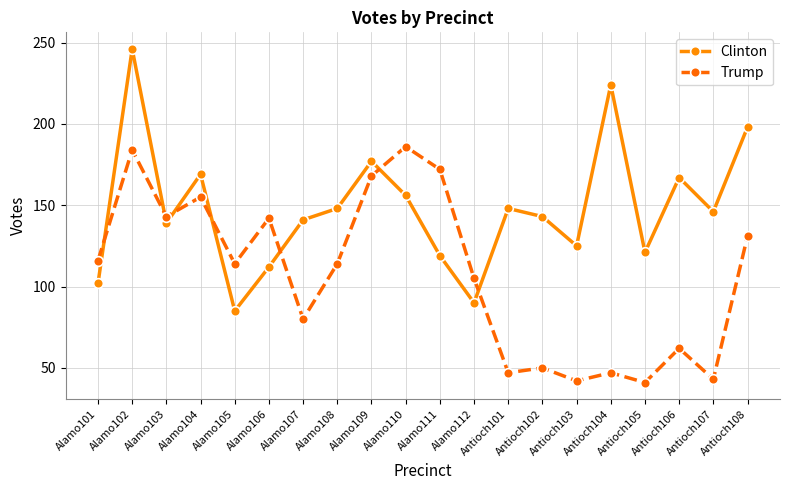

What is the difference between the maximum and minimum values in the Trump series?

145